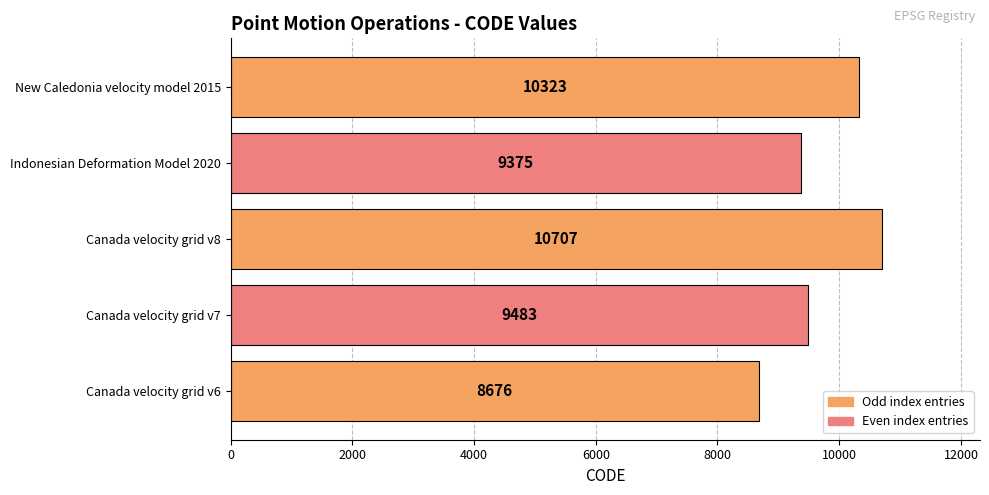

Reading top to bottom, list all the values displayed in this chart.

10323	9375	10707	9483	8676